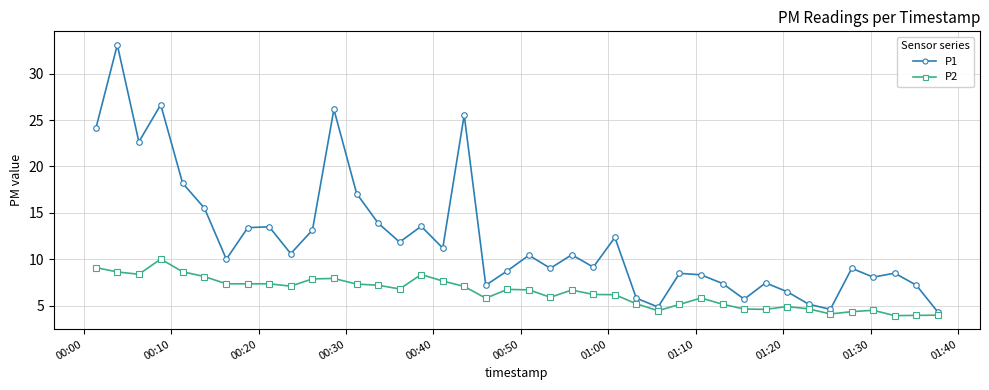

True or false: P2 has more than 1 points higher than both neighbors.

True